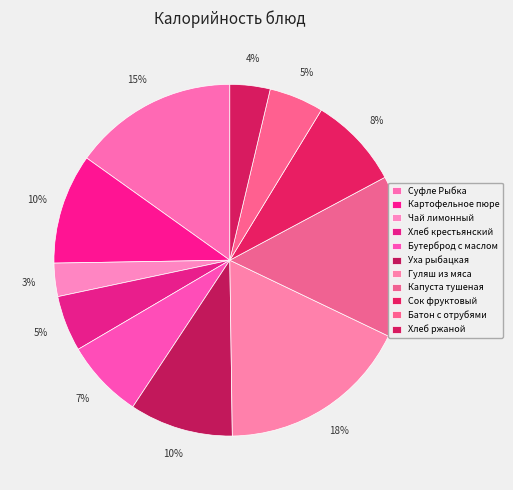

Between Батон с отрубями and Чай лимонный, which is larger?

Батон с отрубями